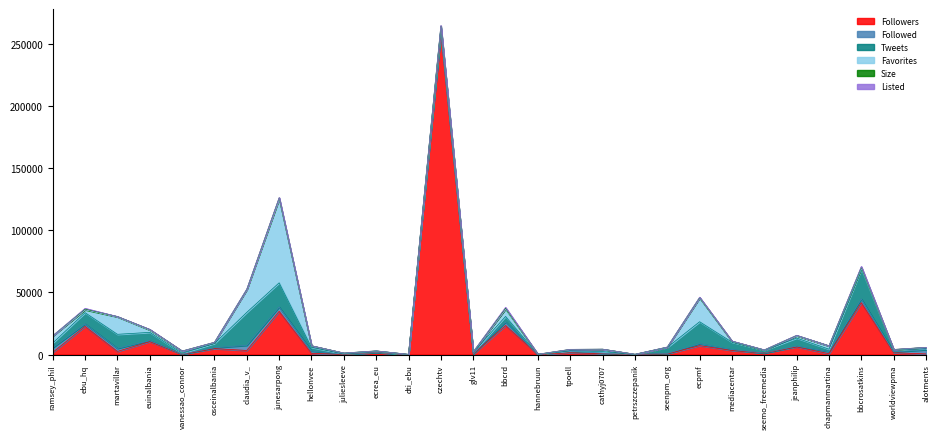

At ramsey_phil, list the series in order from smallest to largest.

Listed, Size, Followers, Followed, Tweets, Favorites